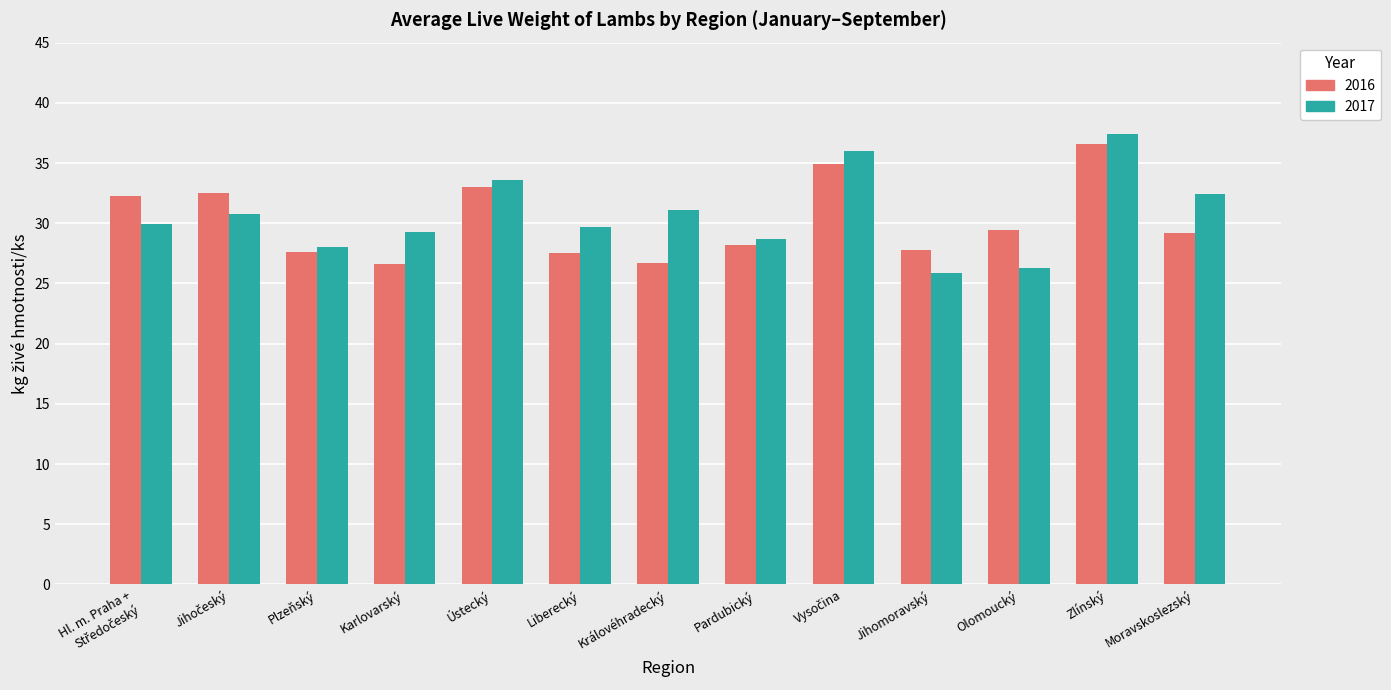

Rank the series at Olomoucký from lowest to highest value.

2017, 2016